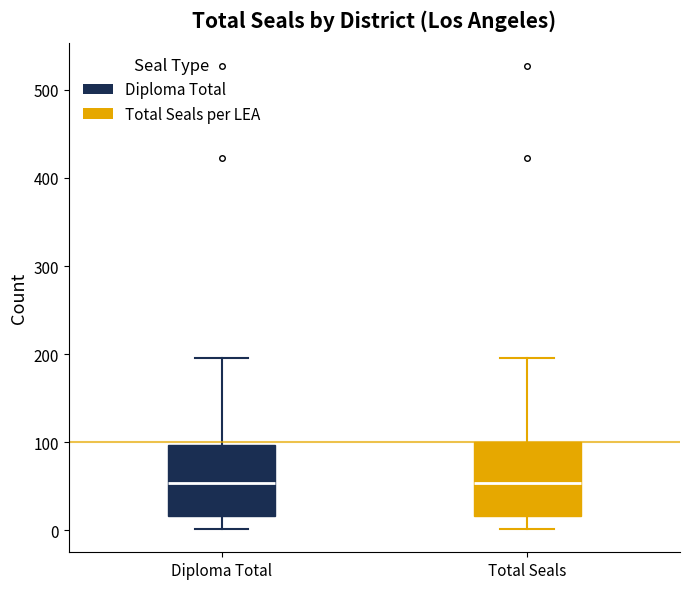

Reading left to right, transcribe this box plot: for each box, give where its median line is, the range the box spans, and where its two whiskers end, as read against the y-axis. The values are not printed on the chart, so give them approximately, as read against the axis.

Diploma Total: median 50, box 20 to 100, whiskers 0 to 200
Total Seals: median 50, box 20 to 100, whiskers 0 to 200